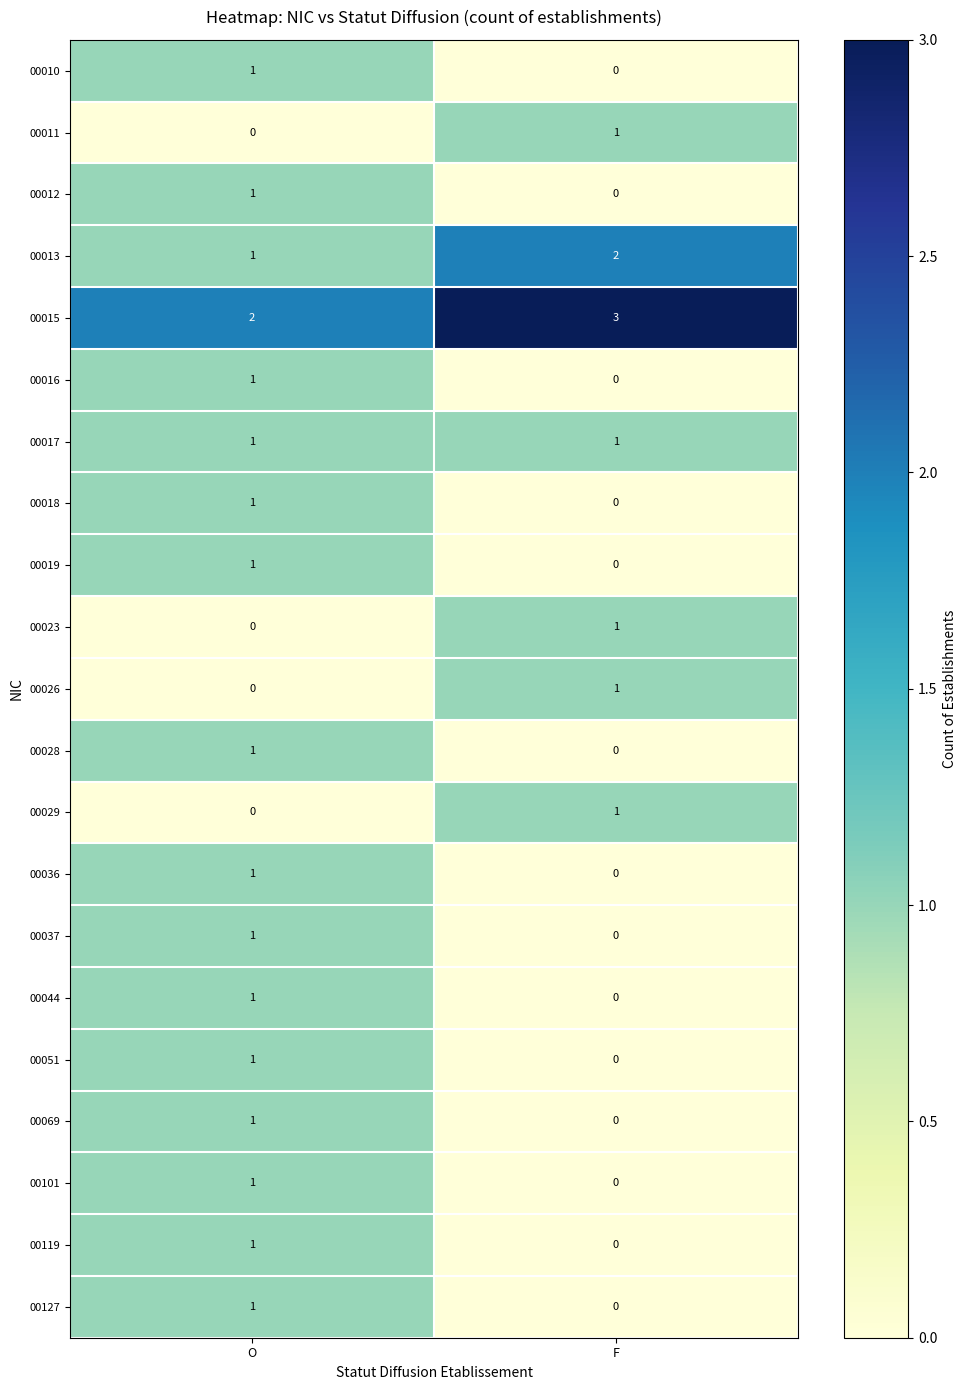

At which category is the sum across all series the highest?

O